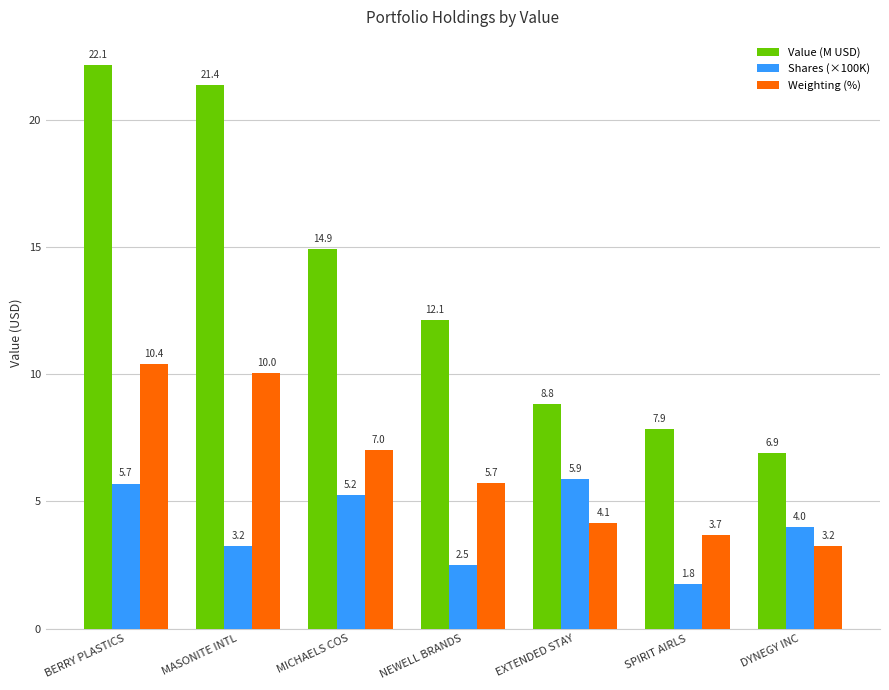

At which category does the chart reach its minimum across all series?

SPIRIT AIRLS